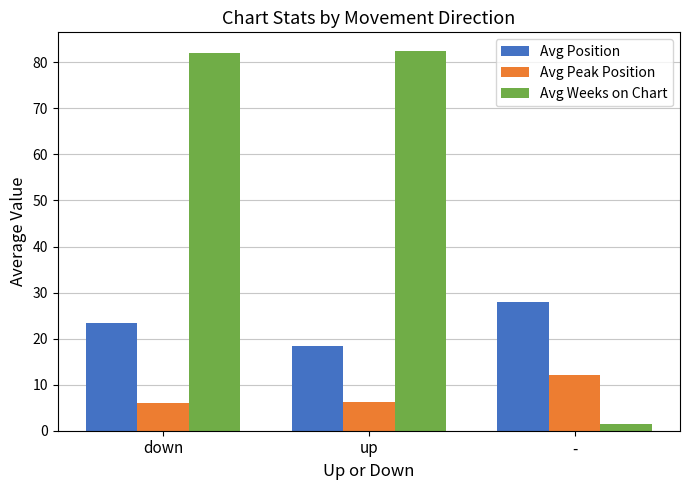

What position from the right is down?

3